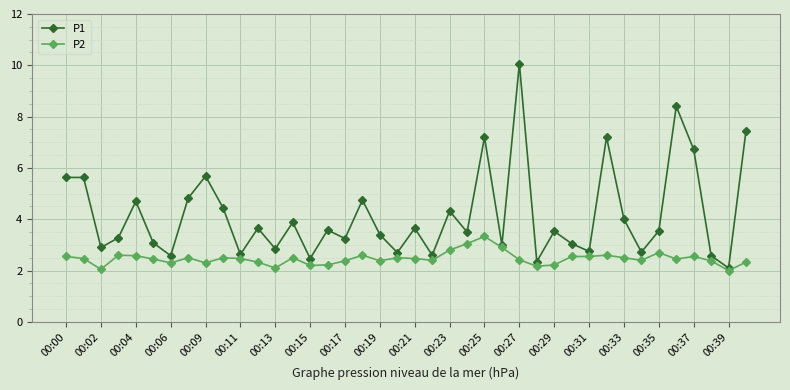

True or false: P2 has more than 0 points higher than both neighbors.

True